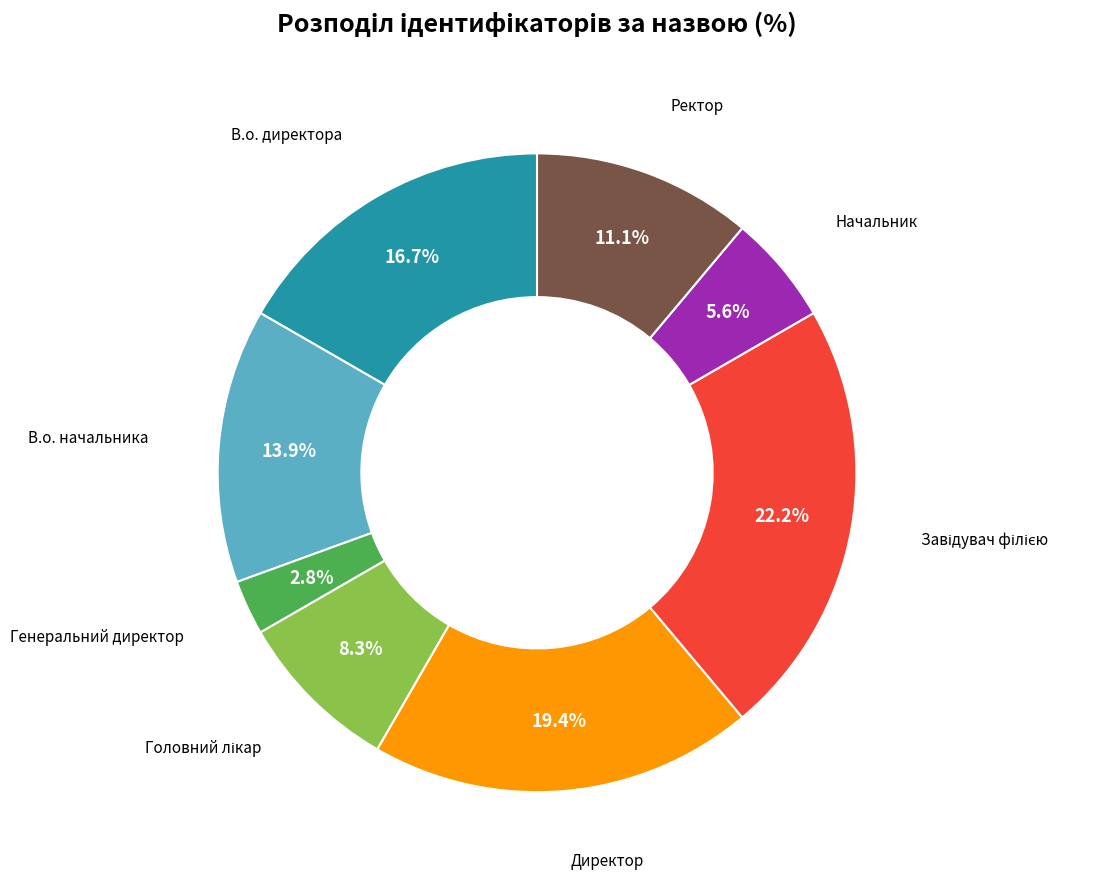

Is there any slice that represents more than half of the pie?

No